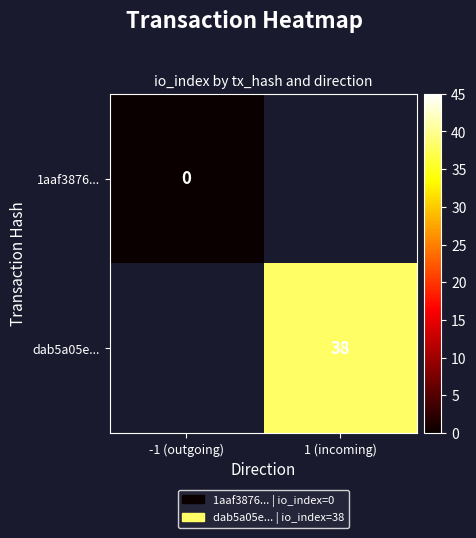

The value of dab5a05e... at 1 (incoming) is 18. True or false?

False